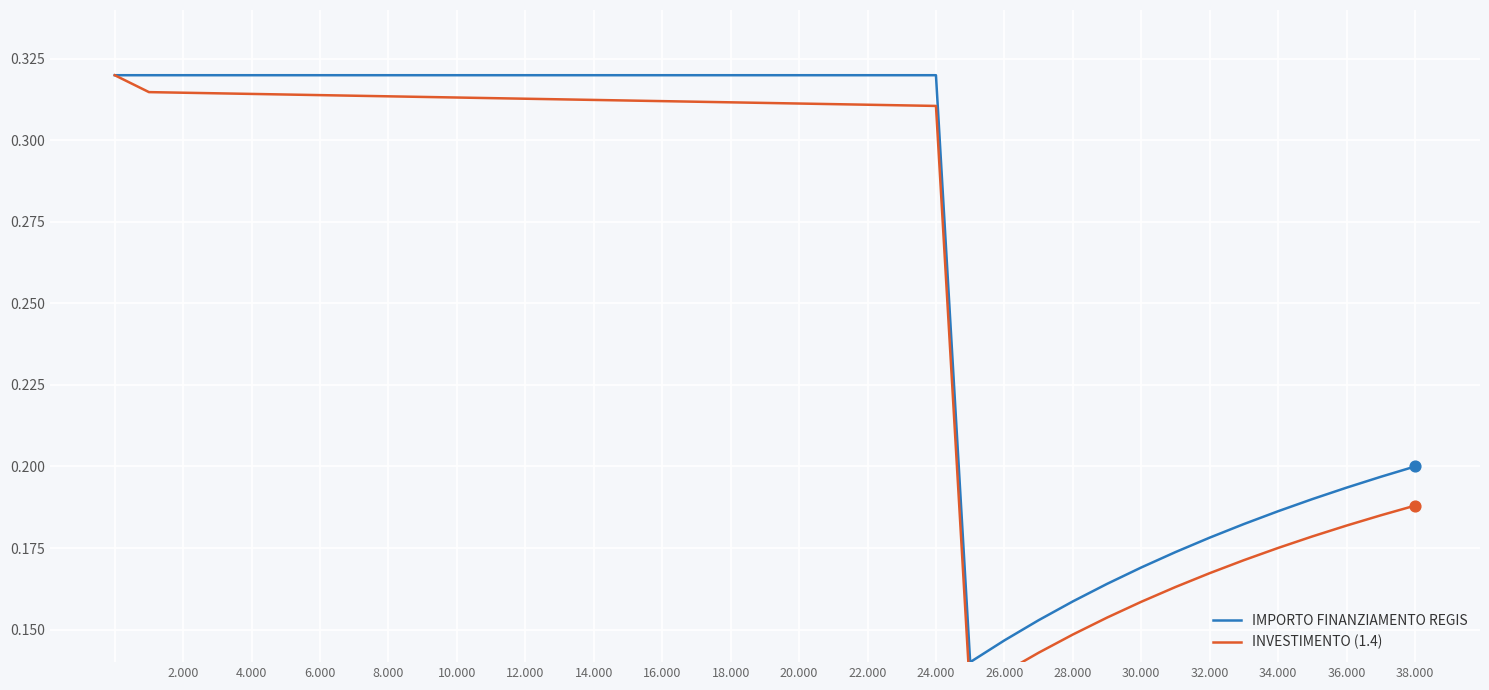

At how many categories does at least one series exceed 0?

39